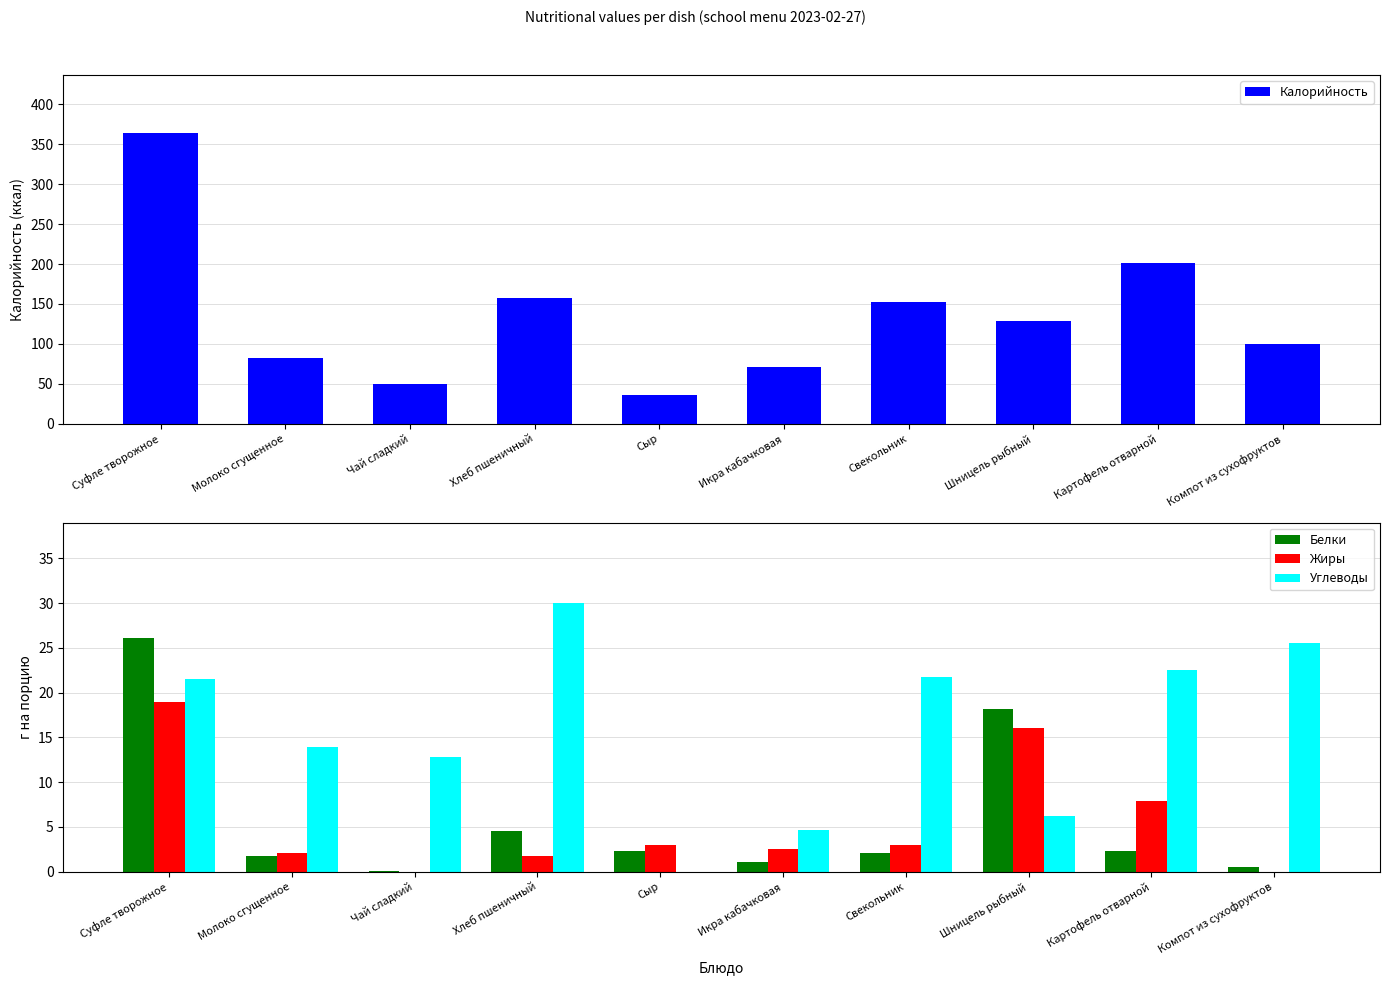

At how many categories does at least one series exceed 80?

7